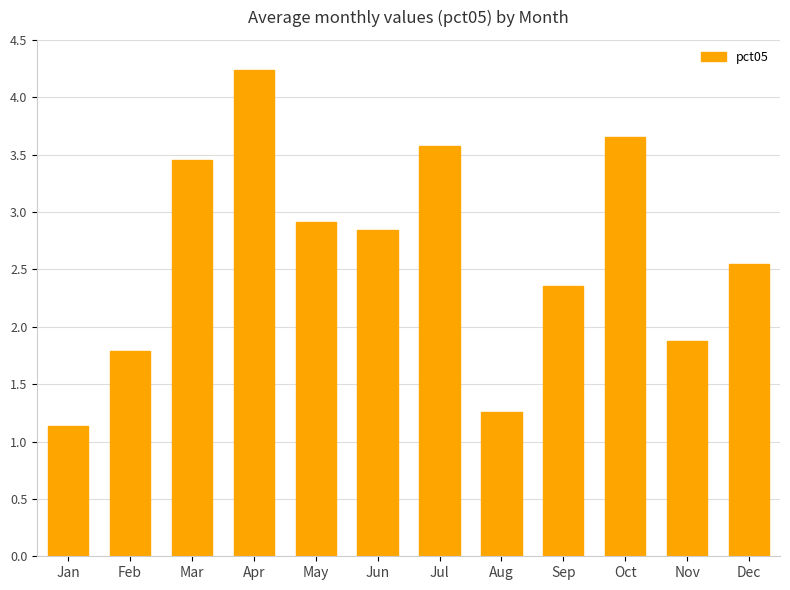

What is the sum of all values?

31.6